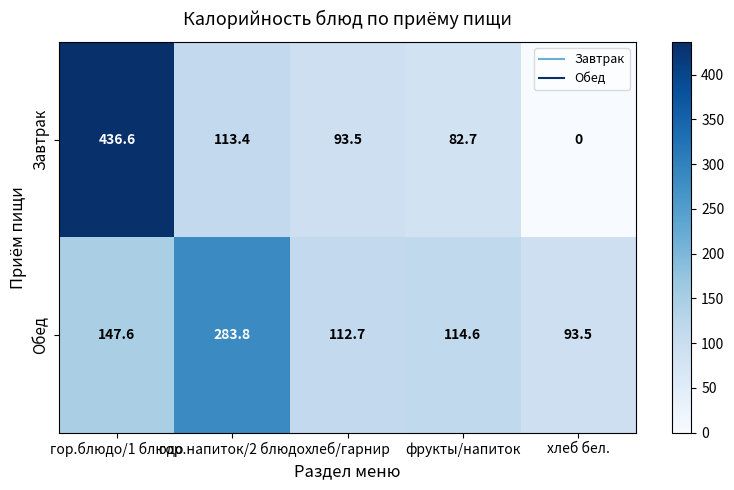

List the series in order of their peak value, highest first.

Завтрак, Обед